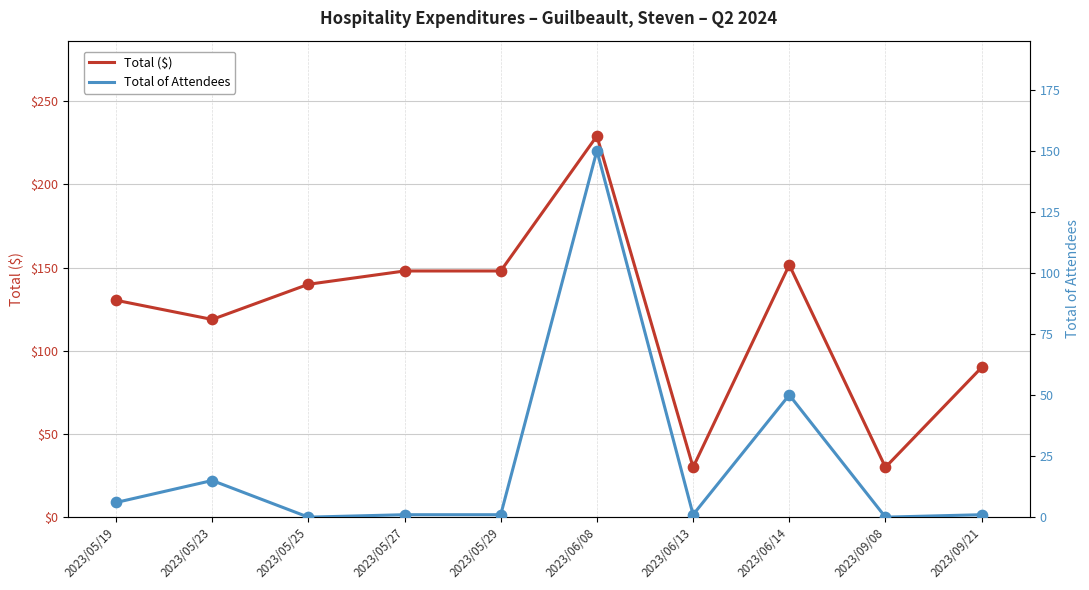

Which series reaches the maximum Y coordinate?

Total ($)